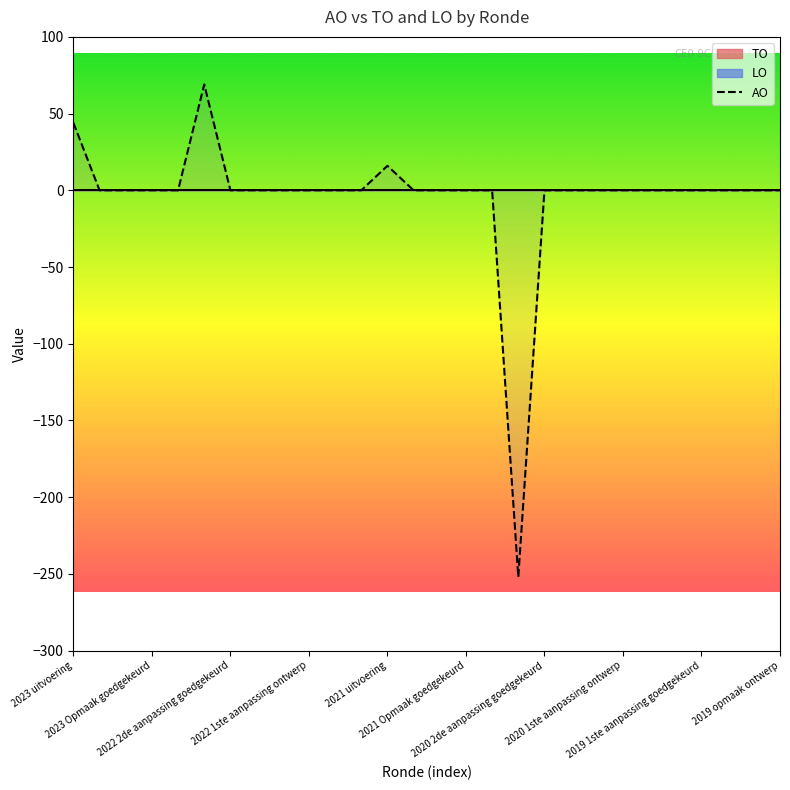

True or false: the data has more than 1 interior local peaks.

True